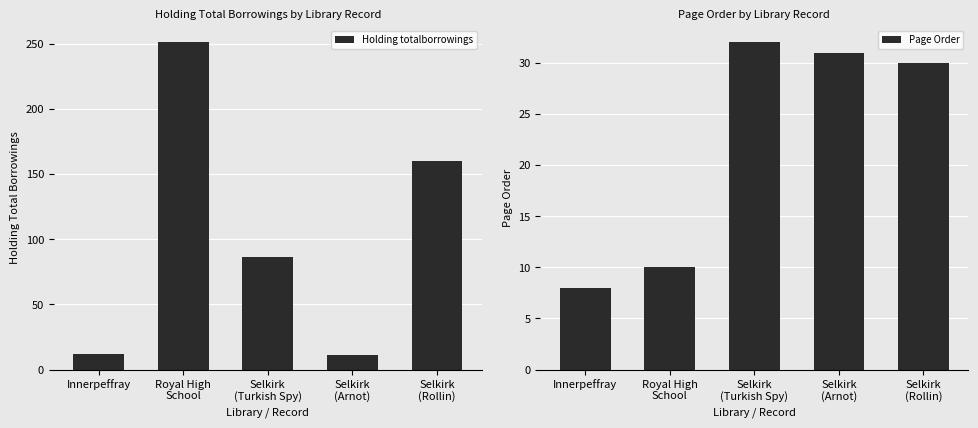

What position from the right is Innerpeffray?

5